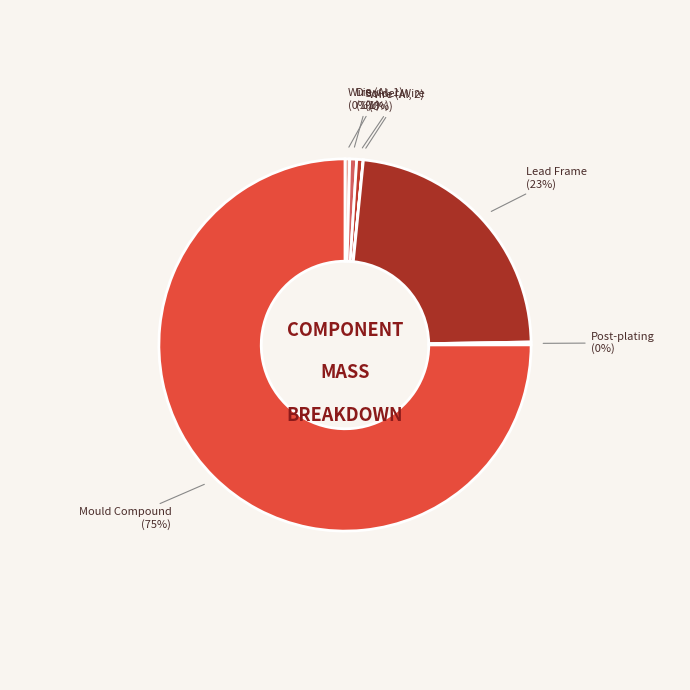

Does any single category account for the majority?

Yes